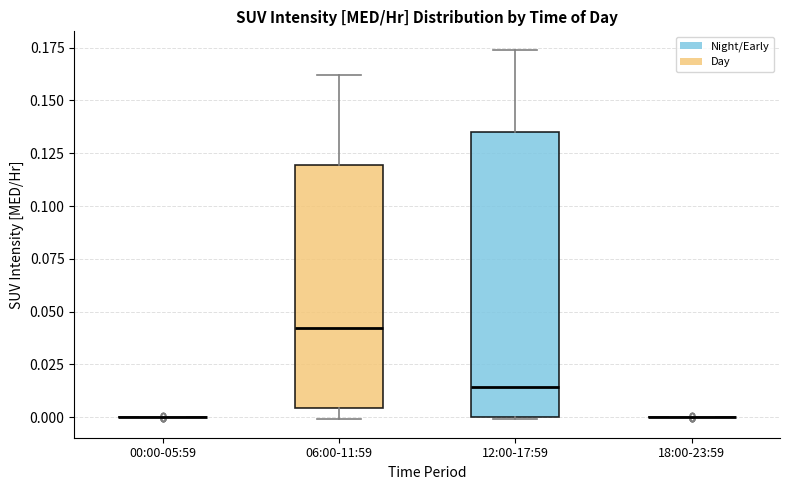

Which box is the tallest, from its lower edge to its upper edge?

12:00-17:59